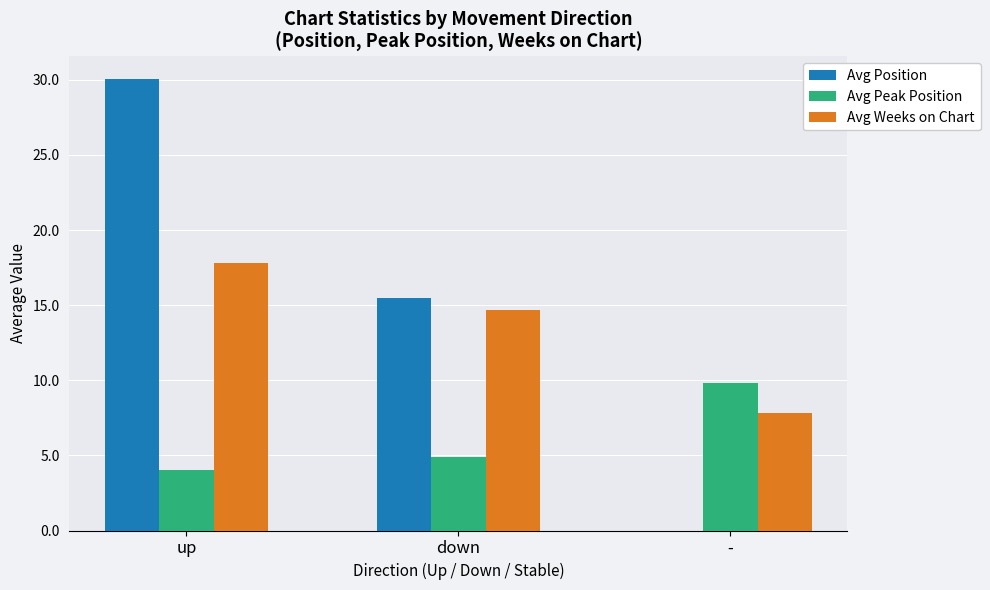

How many groups of bars are there?

3